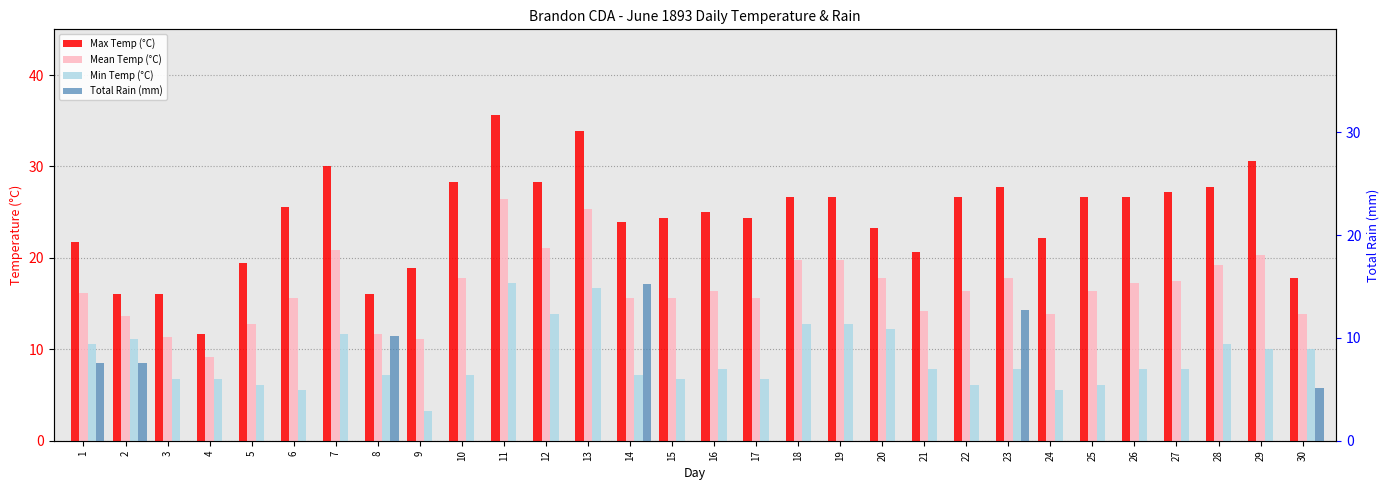

Reading left to right, what are all the values shown in this chart?

Max Temp (°C): 21.7	16.1	16.1	11.7	19.4	25.6	30.0	16.1	18.9	28.3	35.6	28.3	33.9	23.9	24.4	25.0	24.4	26.7	26.7	23.3	20.6	26.7	27.8	22.2	26.7	26.7	27.2	27.8	30.6	17.8
Mean Temp (°C): 16.2	13.6	11.4	9.2	12.8	15.6	20.9	11.7	11.1	17.8	26.4	21.1	25.3	15.6	15.6	16.4	15.6	19.8	19.8	17.8	14.2	16.4	17.8	13.9	16.4	17.3	17.5	19.2	20.3	13.9
Min Temp (°C): 10.6	11.1	6.7	6.7	6.1	5.6	11.7	7.2	3.3	7.2	17.2	13.9	16.7	7.2	6.7	7.8	6.7	12.8	12.8	12.2	7.8	6.1	7.8	5.6	6.1	7.8	7.8	10.6	10.0	10.0
Total Rain (mm): 7.6	7.6	0.0	0.0	0.0	0.0	0.0	10.2	0.0	0.0	0.0	0.0	0.0	15.2	0.0	0.0	0.0	0.0	0.0	0.0	0.0	0.0	12.7	0.0	0.0	0.0	0.0	0.0	0.0	5.1